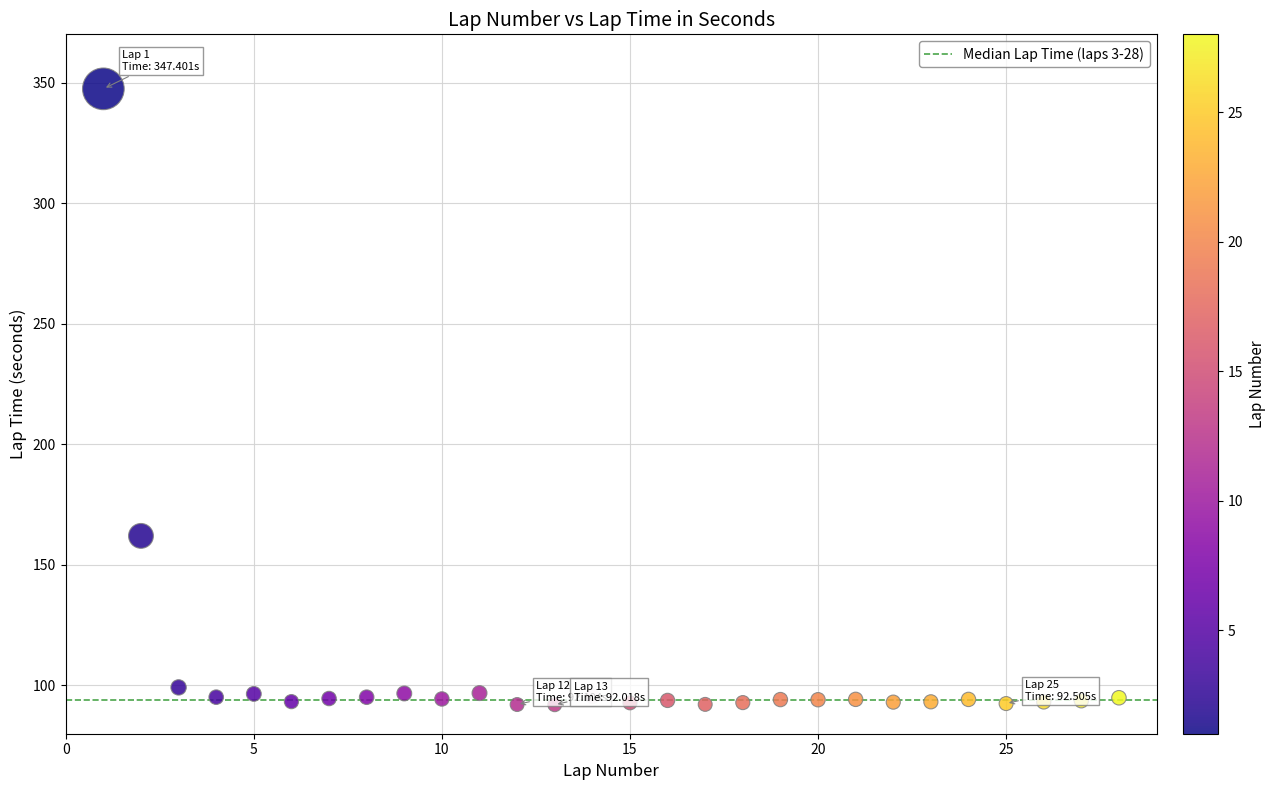

What is the range of X values (max minus min)?

27.0